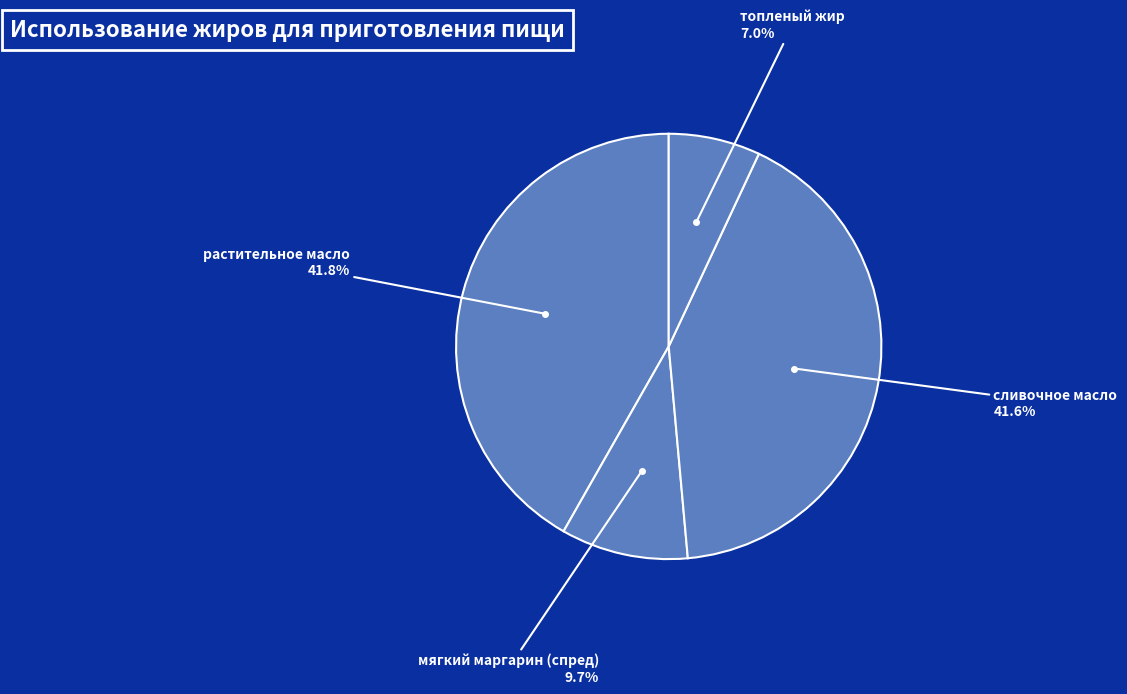

Count the number of slices in the pie.

4